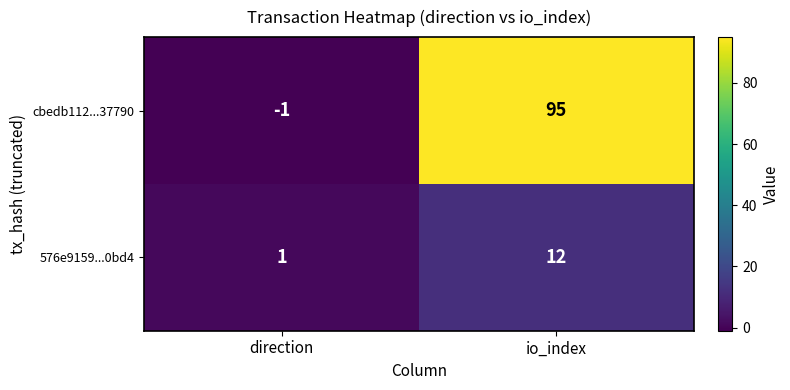

Which series changed the most between direction and io_index?

cbedb112...37790